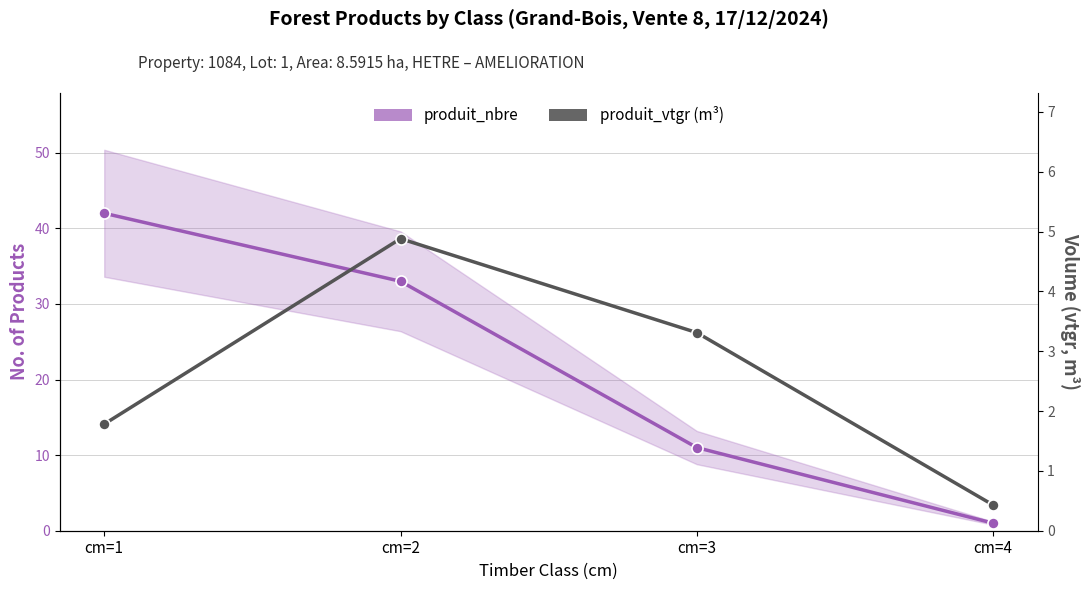

What is the sum of all produit_nbre values?

87.0